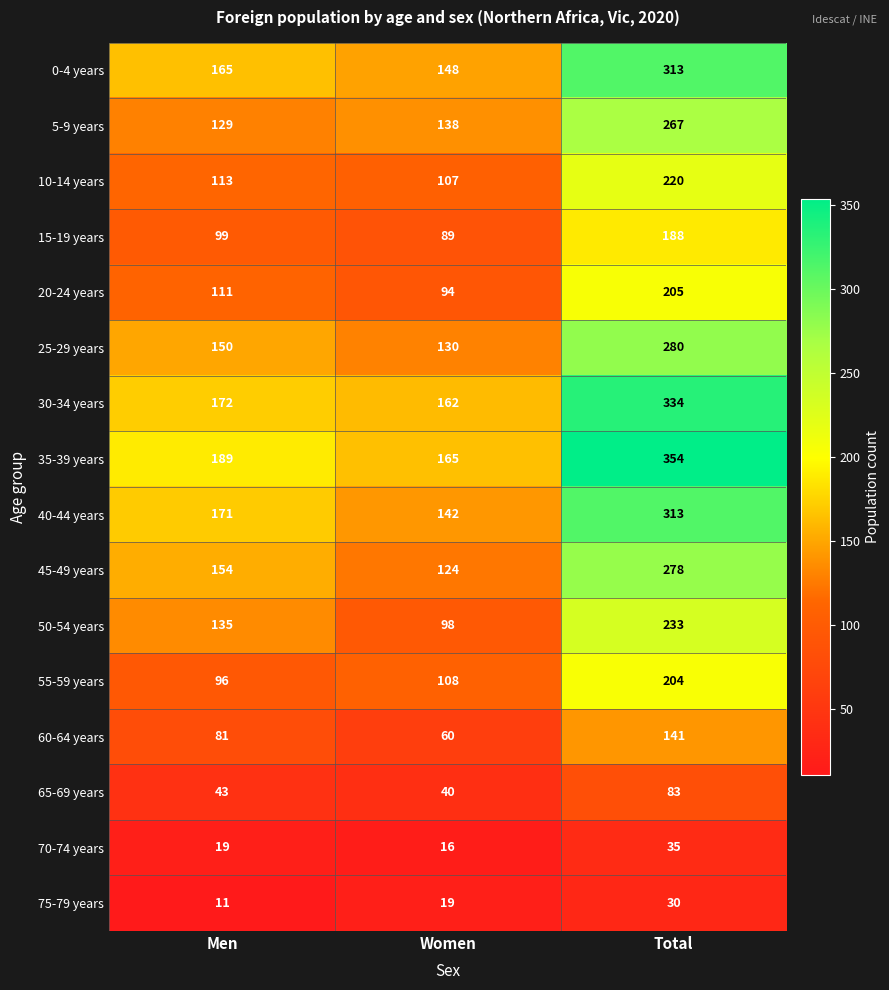

How many categories are shown in the chart?

3